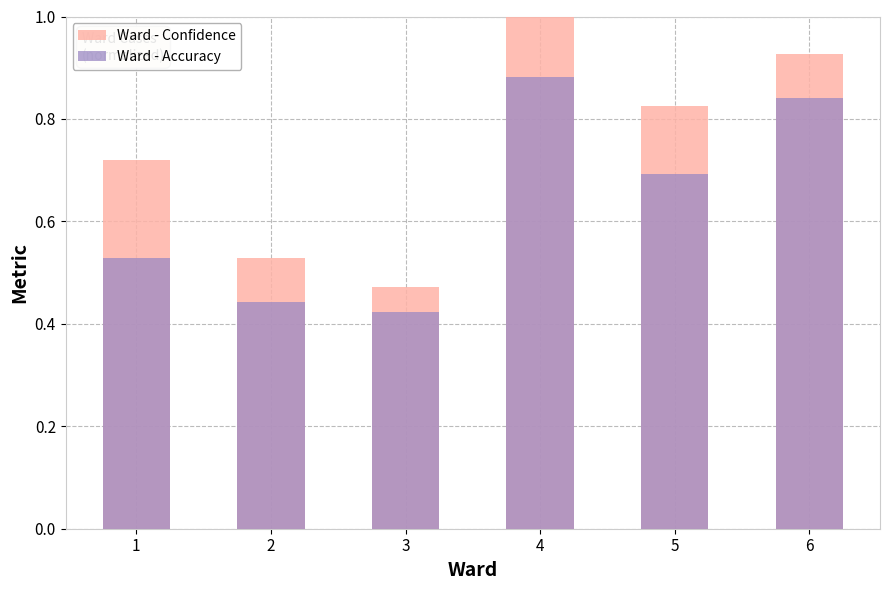

What is the spread (max minus min) of values at 5?

0.1